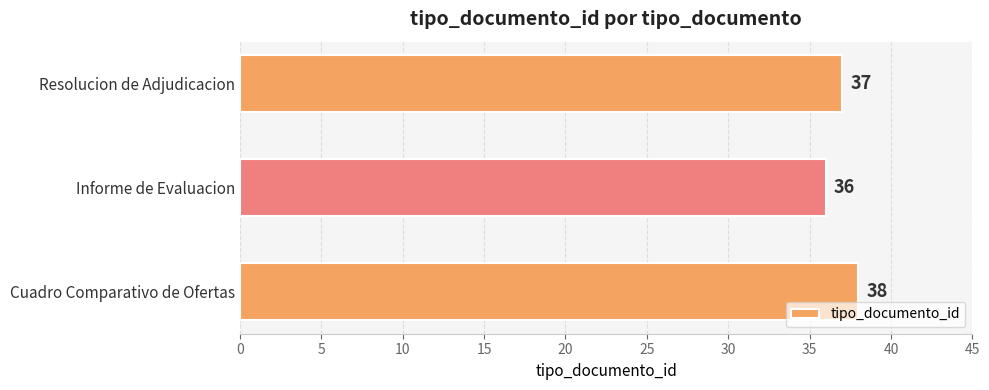

Approximately how many times larger is the value at Informe de Evaluacion compared to Cuadro Comparativo de Ofertas?

0.9